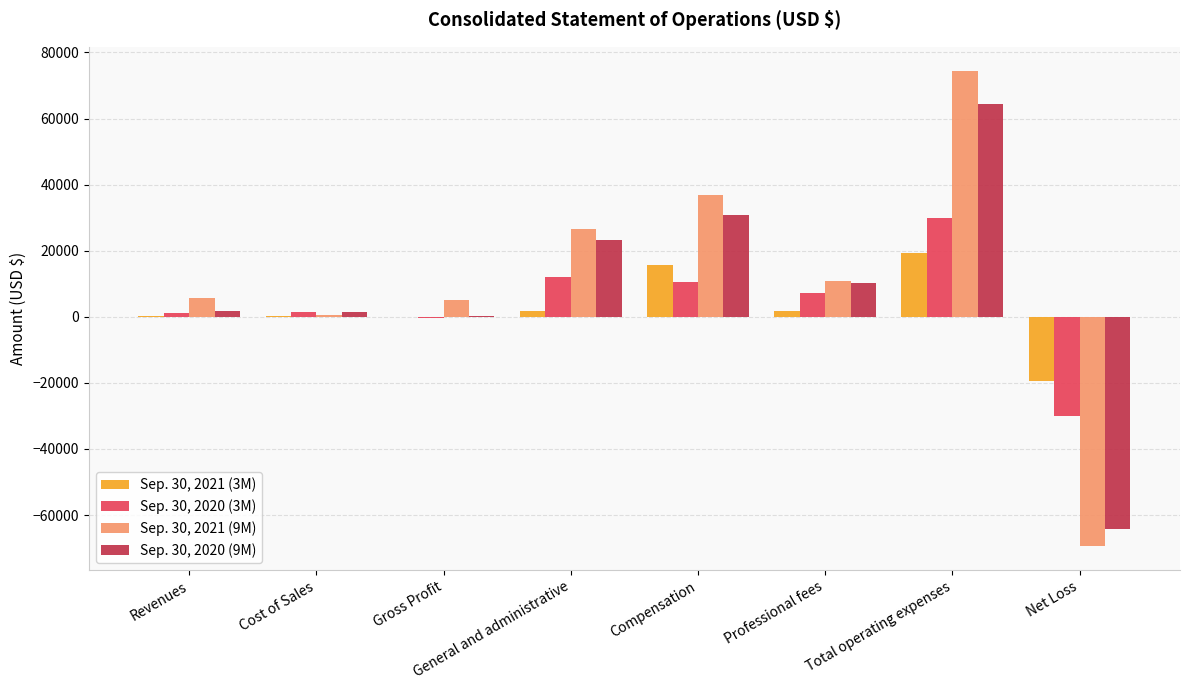

What is the total value across all series at Compensation?

94090